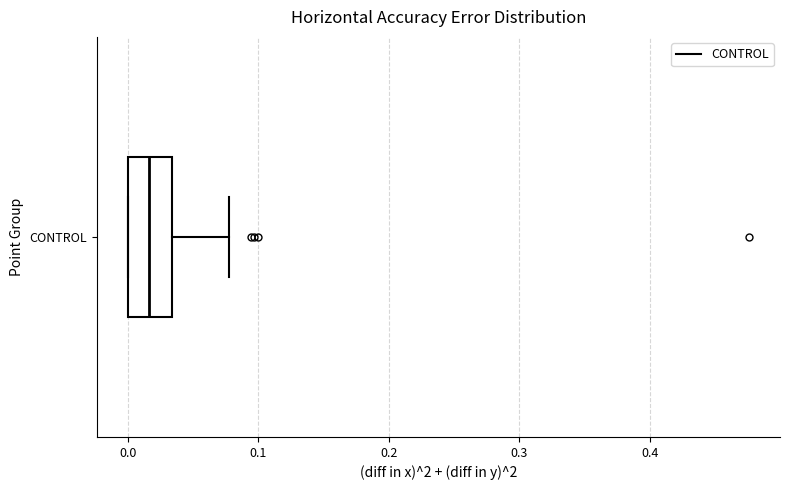

Where does the median line of the box for CONTROL sit on the x-axis? The values are not printed on the chart, so give them approximately, as read against the axis.

0.02